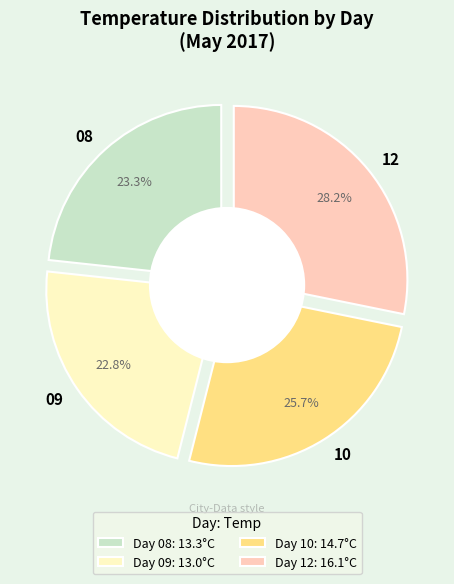

Rank the categories by value from lowest to highest.

09, 08, 10, 12